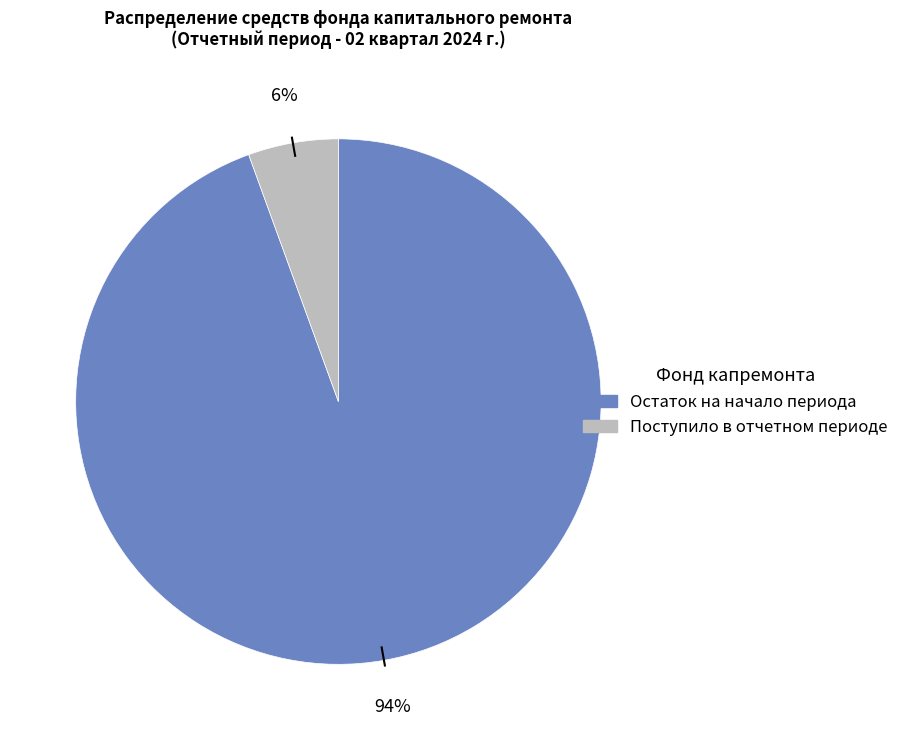

To the nearest percent, what is the average slice percentage?

50%